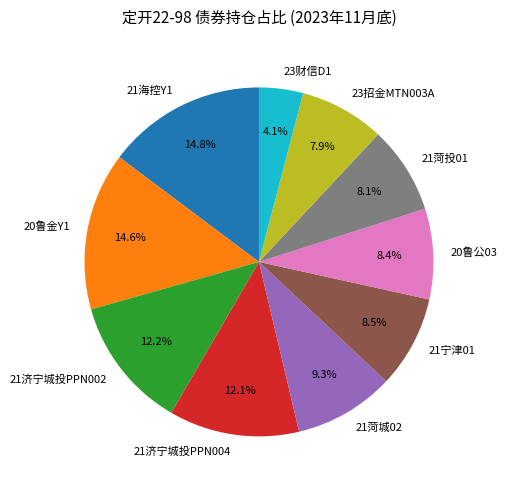

Count the number of slices in the pie.

10